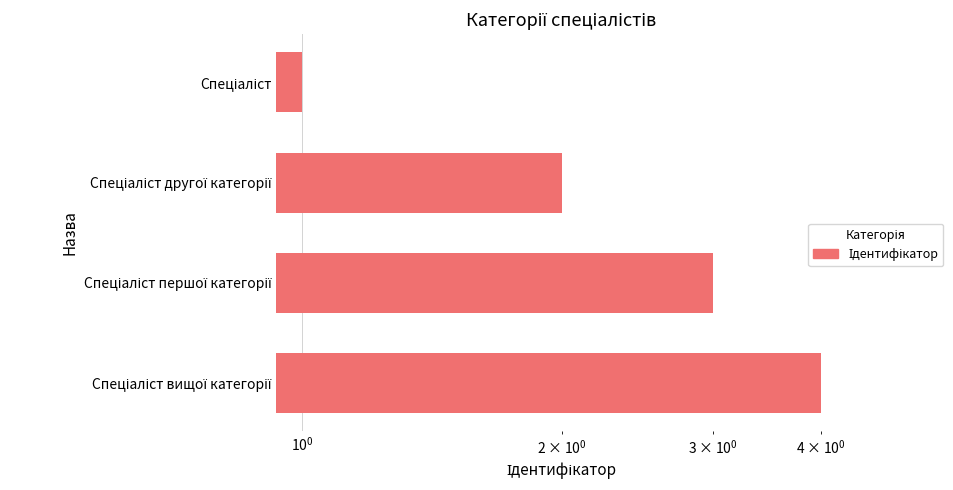

How many values are below 3?

2